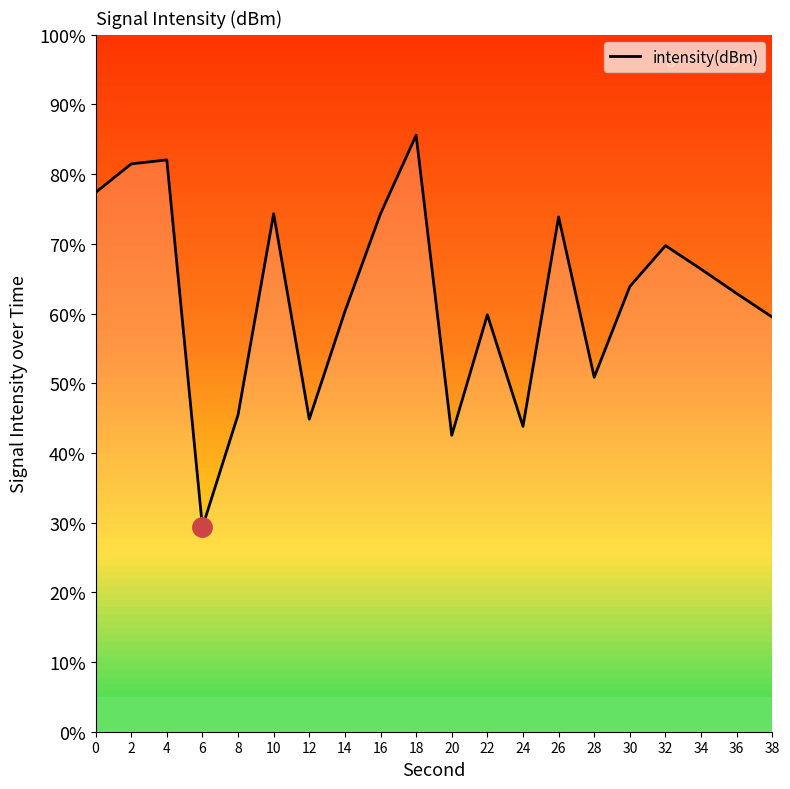

Which category has the lowest value across all series?

6